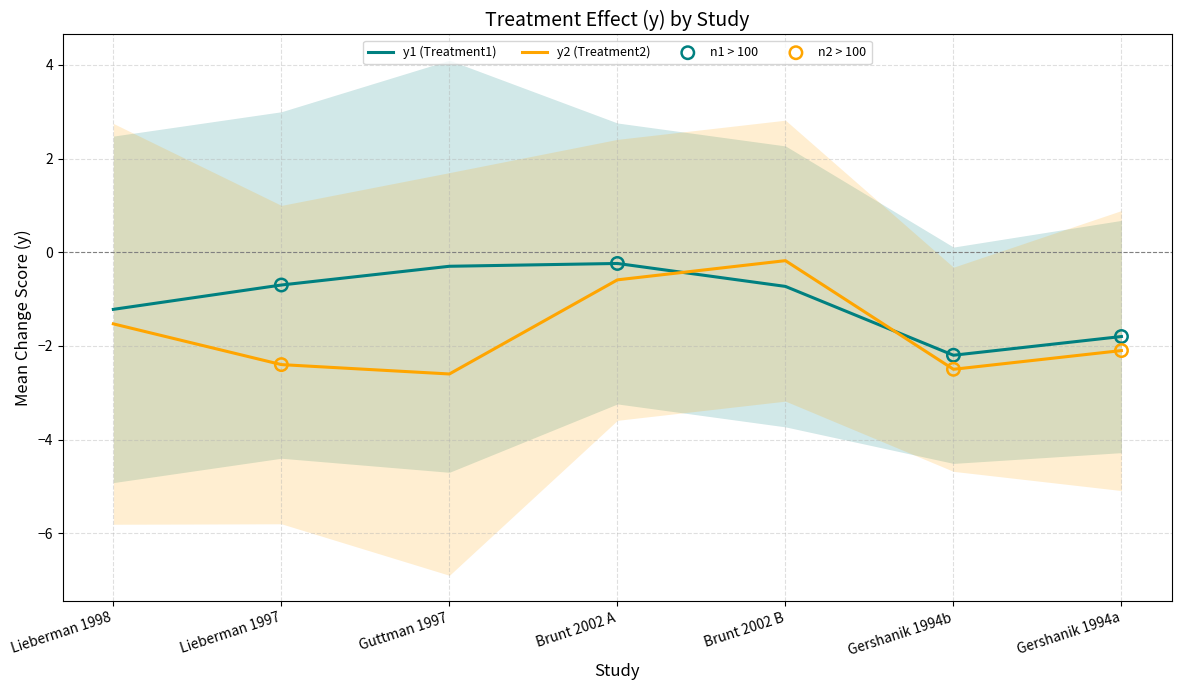

Is the value of y2 (Treatment2) at Lieberman 1997 greater than the value of y1 (Treatment1) at Lieberman 1998?

No